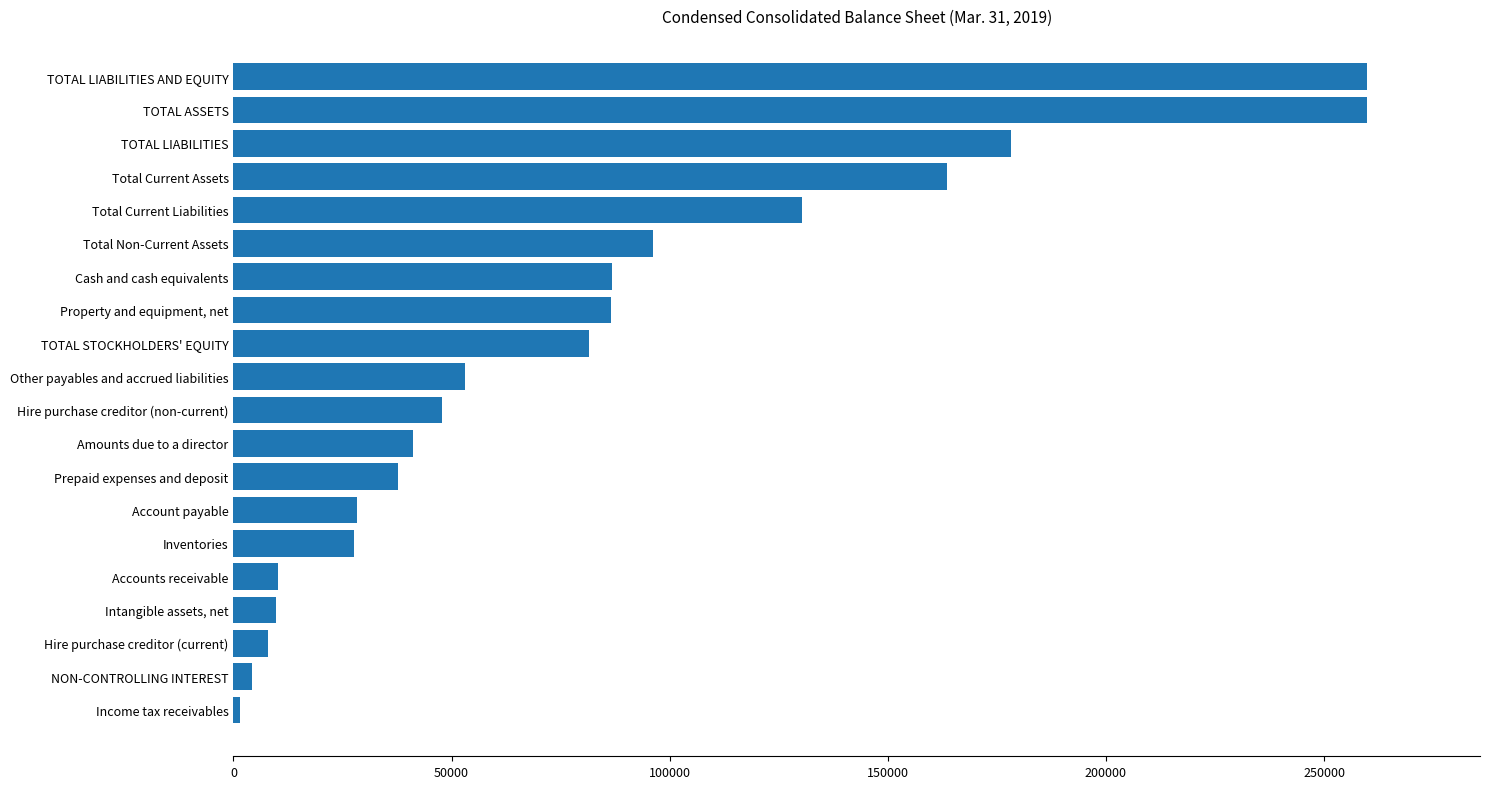

True or false: the data shows 163673 at Total Current Assets.

True